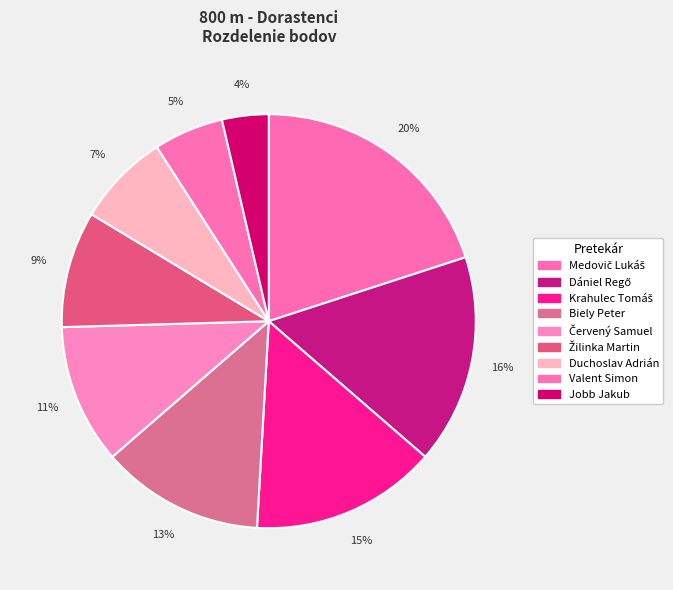

To the nearest percent, what is the average slice percentage?

11%